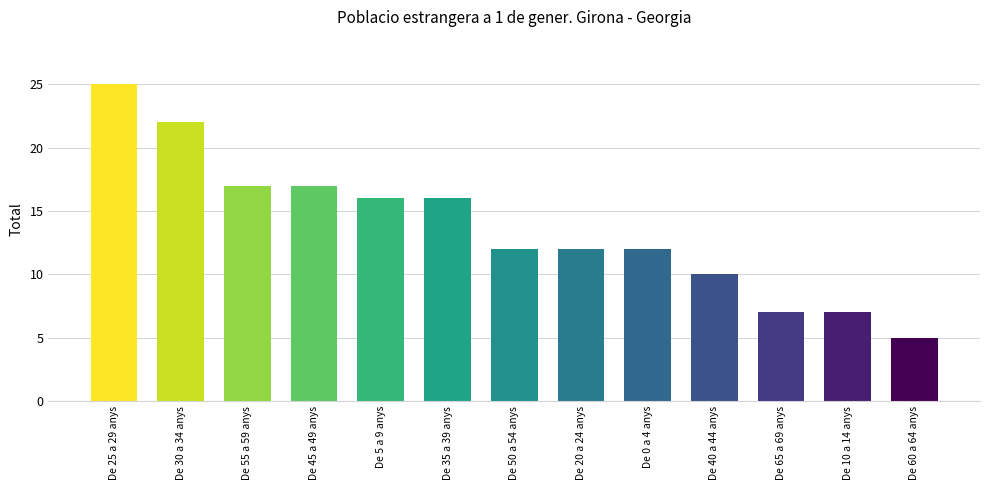

Reading left to right, what are all the values shown in this chart?

De 25 a 29 anys=25	De 30 a 34 anys=22	De 55 a 59 anys=17	De 45 a 49 anys=17	De 5 a 9 anys=16	De 35 a 39 anys=16	De 50 a 54 anys=12	De 20 a 24 anys=12	De 0 a 4 anys=12	De 40 a 44 anys=10	De 65 a 69 anys=7	De 10 a 14 anys=7	De 60 a 64 anys=5